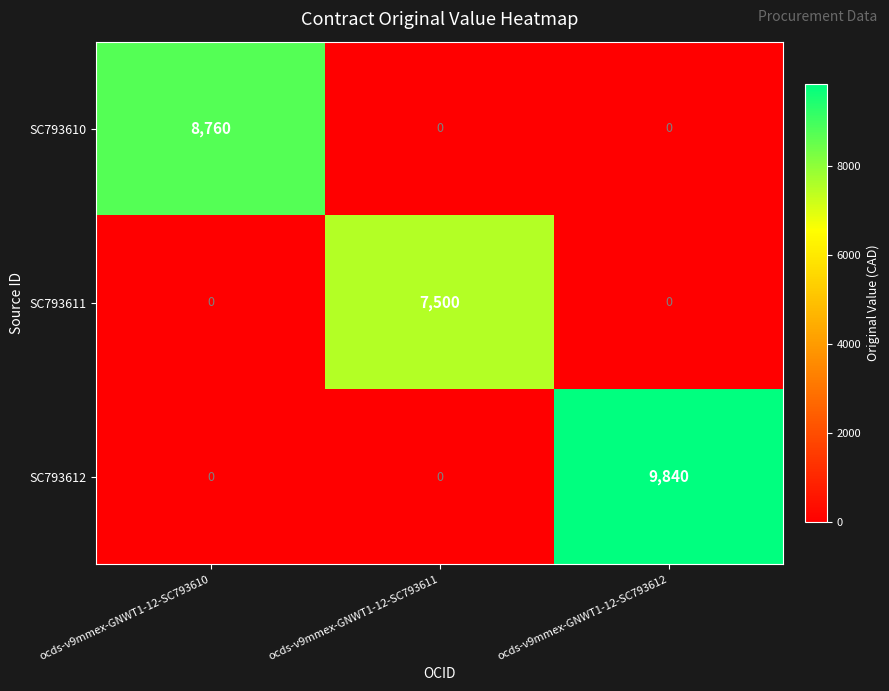

What is the difference between the maximum and minimum values in the SC793611 series?

7500